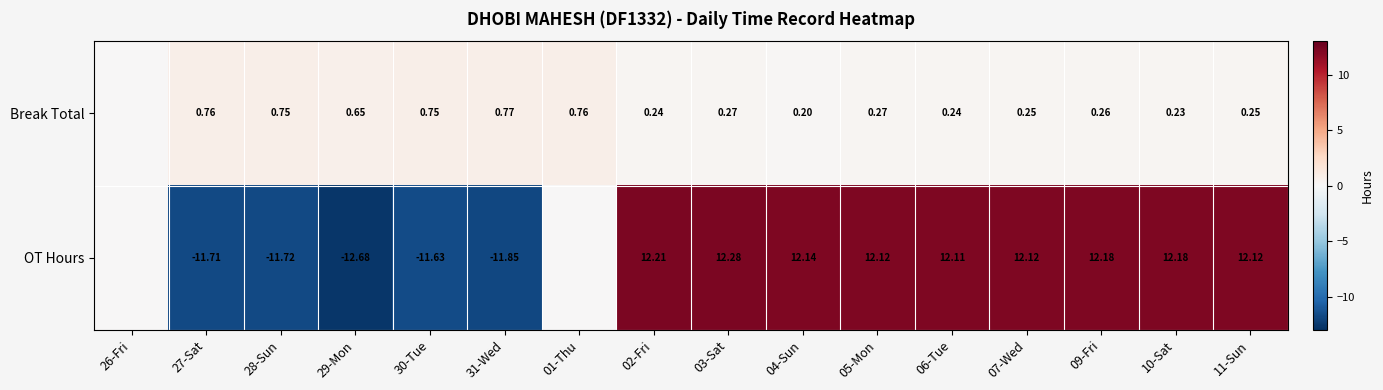

Rank the series at 02-Fri from lowest to highest value.

Break Total, OT Hours